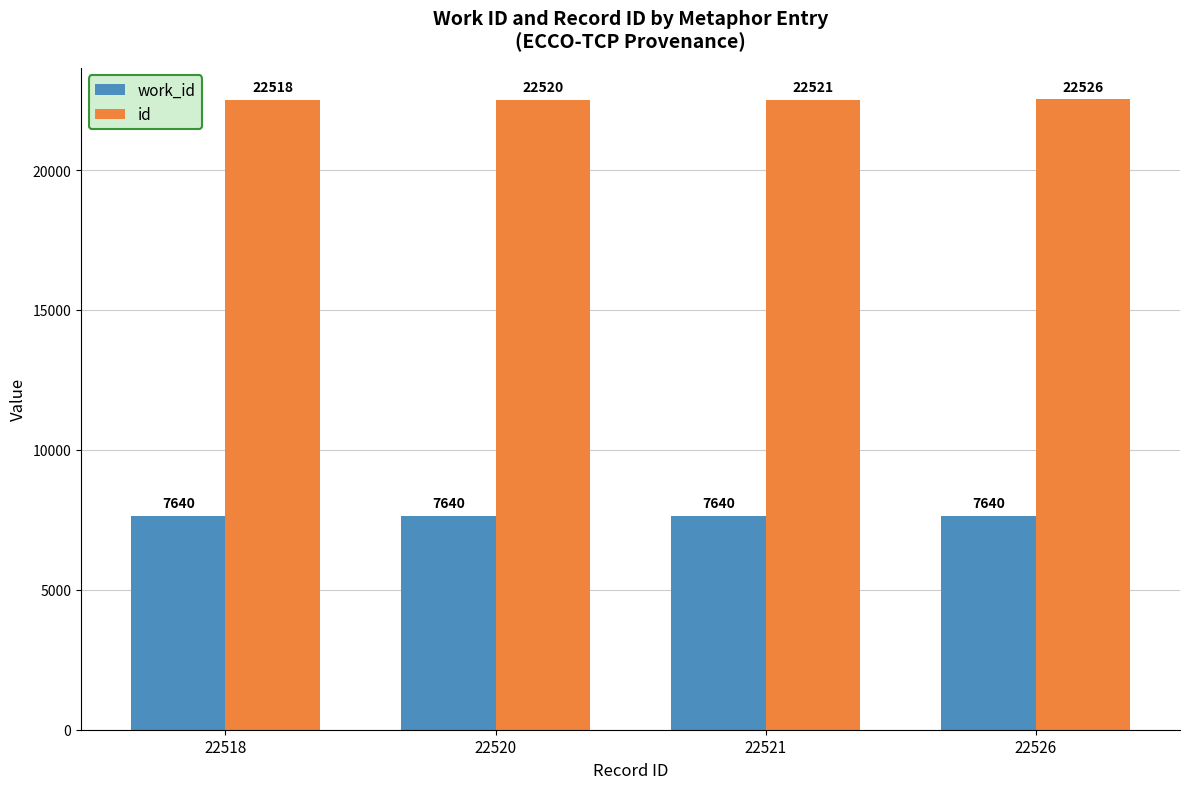

Is it true that work_id equals 7640 at 22526?

True